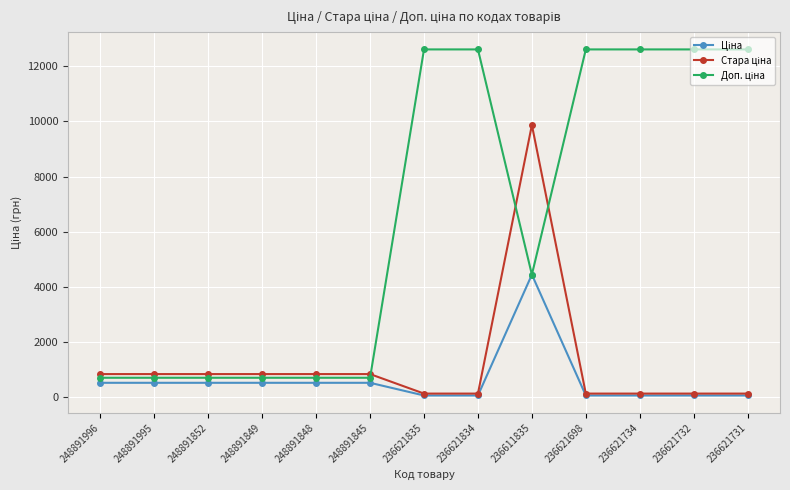

What is the label of the 10th point from the right?

248891849